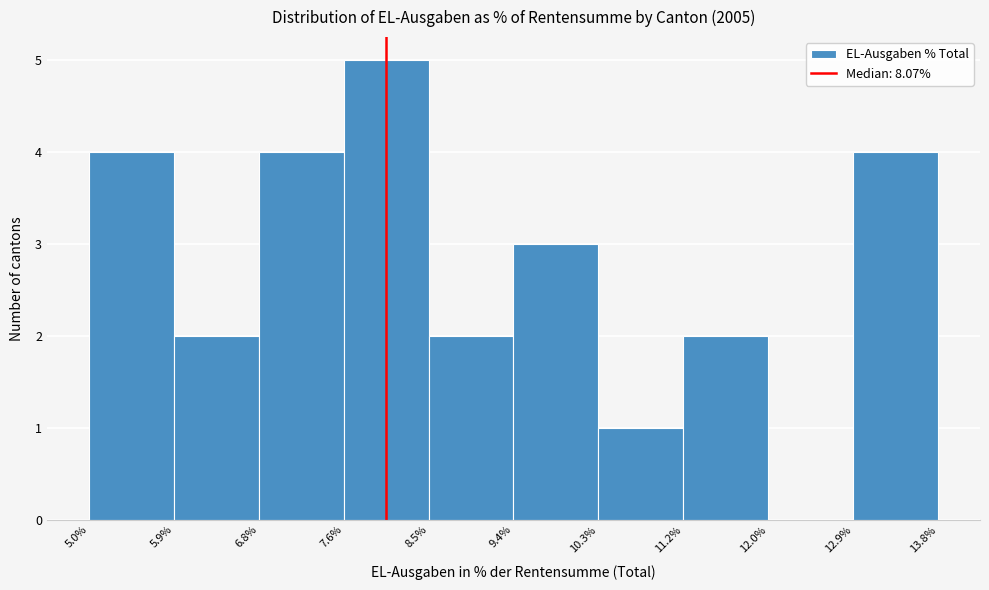

Reading left to right, transcribe this chart: for each bar, give the range it covers on the x-axis and its height. The values are not printed on the chart, so give them approximately, as read against the axis.

5.0% to 5.9%: 4
5.9% to 6.8%: 2
6.8% to 7.6%: 4
7.6% to 8.5%: 5
8.5% to 9.4%: 2
9.4% to 10.3%: 3
10.3% to 11.2%: 1
11.2% to 12.0%: 2
12.0% to 12.9%: 0
12.9% to 13.8%: 4